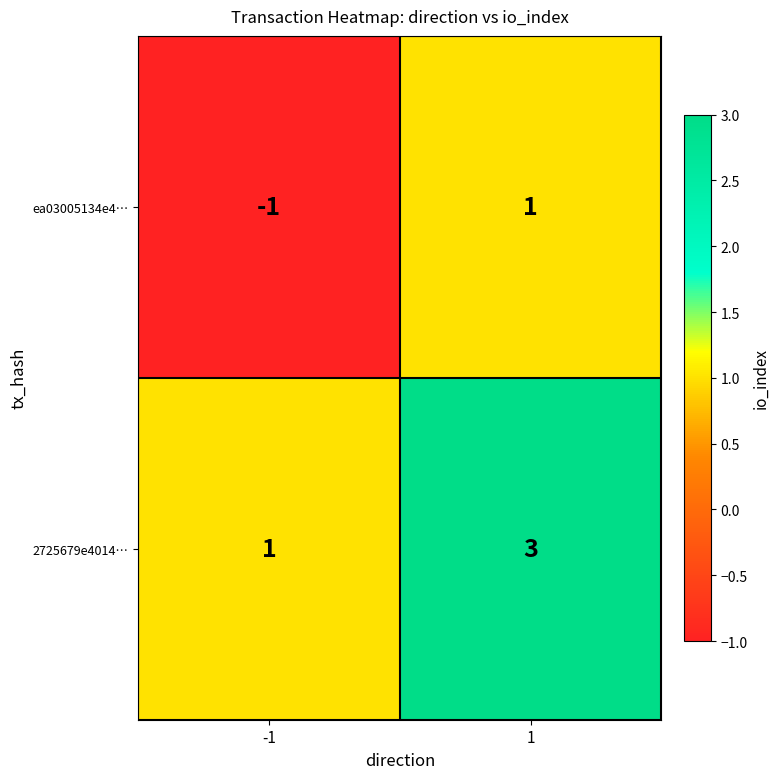

List the labels in order of 2725679e4014… value, largest first.

1, -1